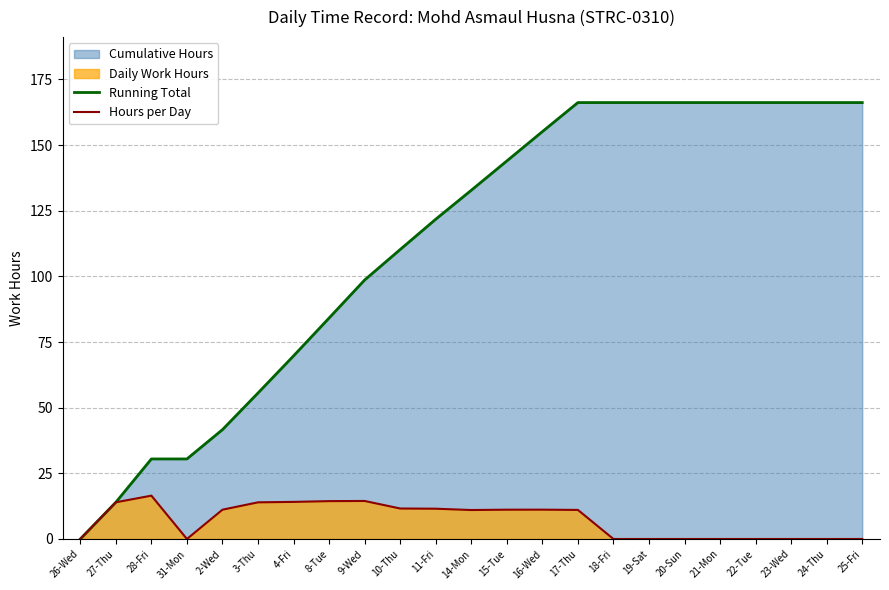

What is the sum of the Hours per Day values at 20-Sun and 11-Fri?

11.5